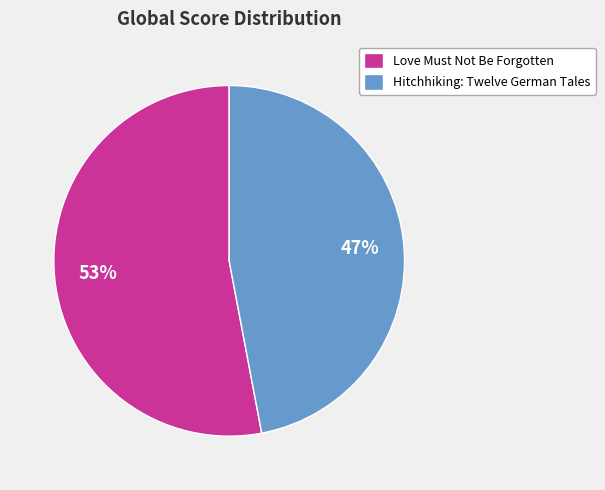

Between Hitchhiking: Twelve German Tales and Love Must Not Be Forgotten, which is larger?

Love Must Not Be Forgotten